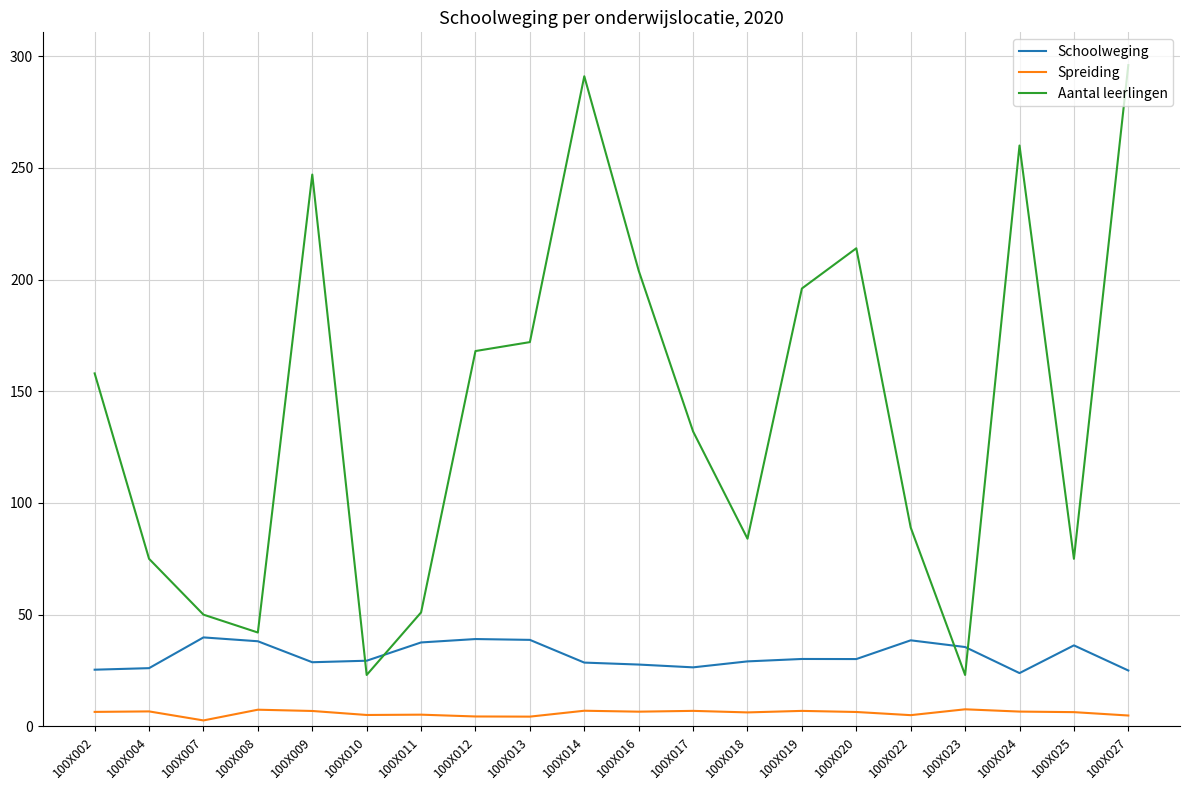

Which series has the largest total across all categories?

Aantal leerlingen